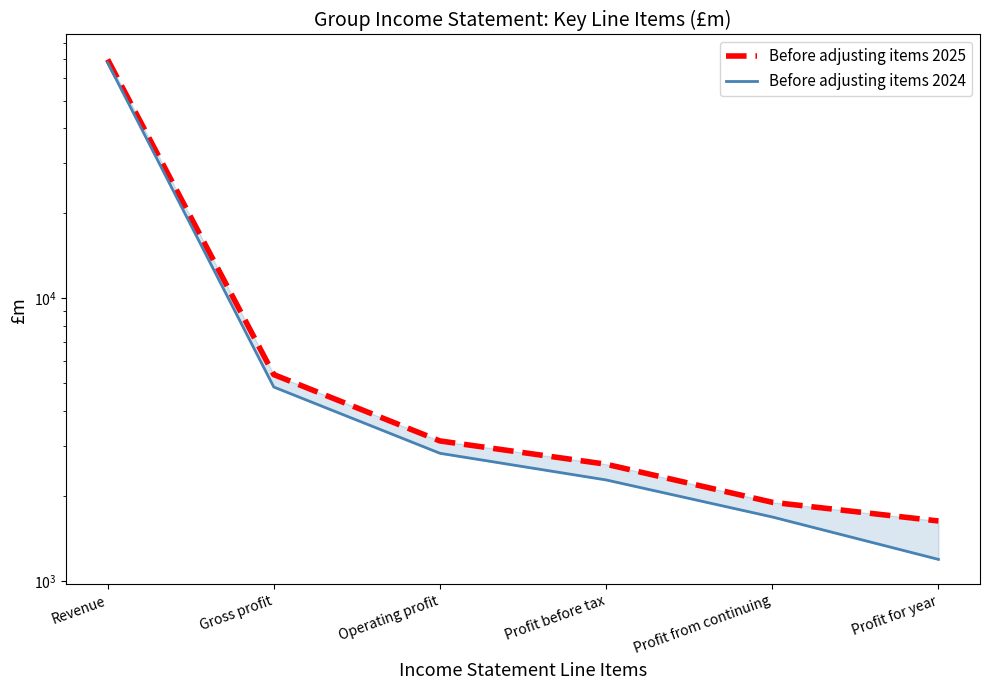

What is the average value of the Before adjusting items 2024 series?

13504